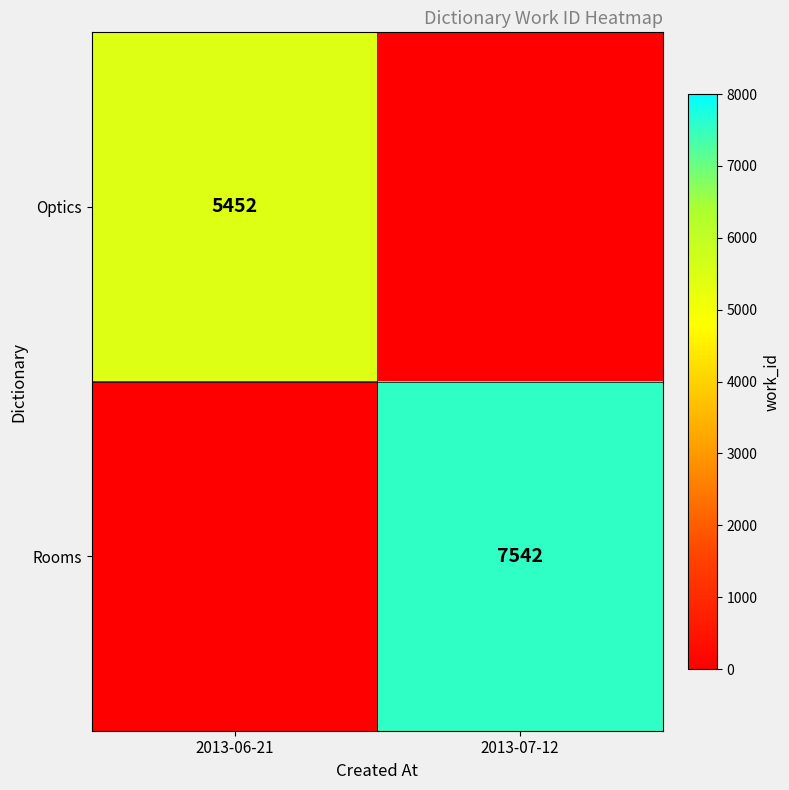

The Optics series shows 1556 at 2013-06-21. True or false?

False